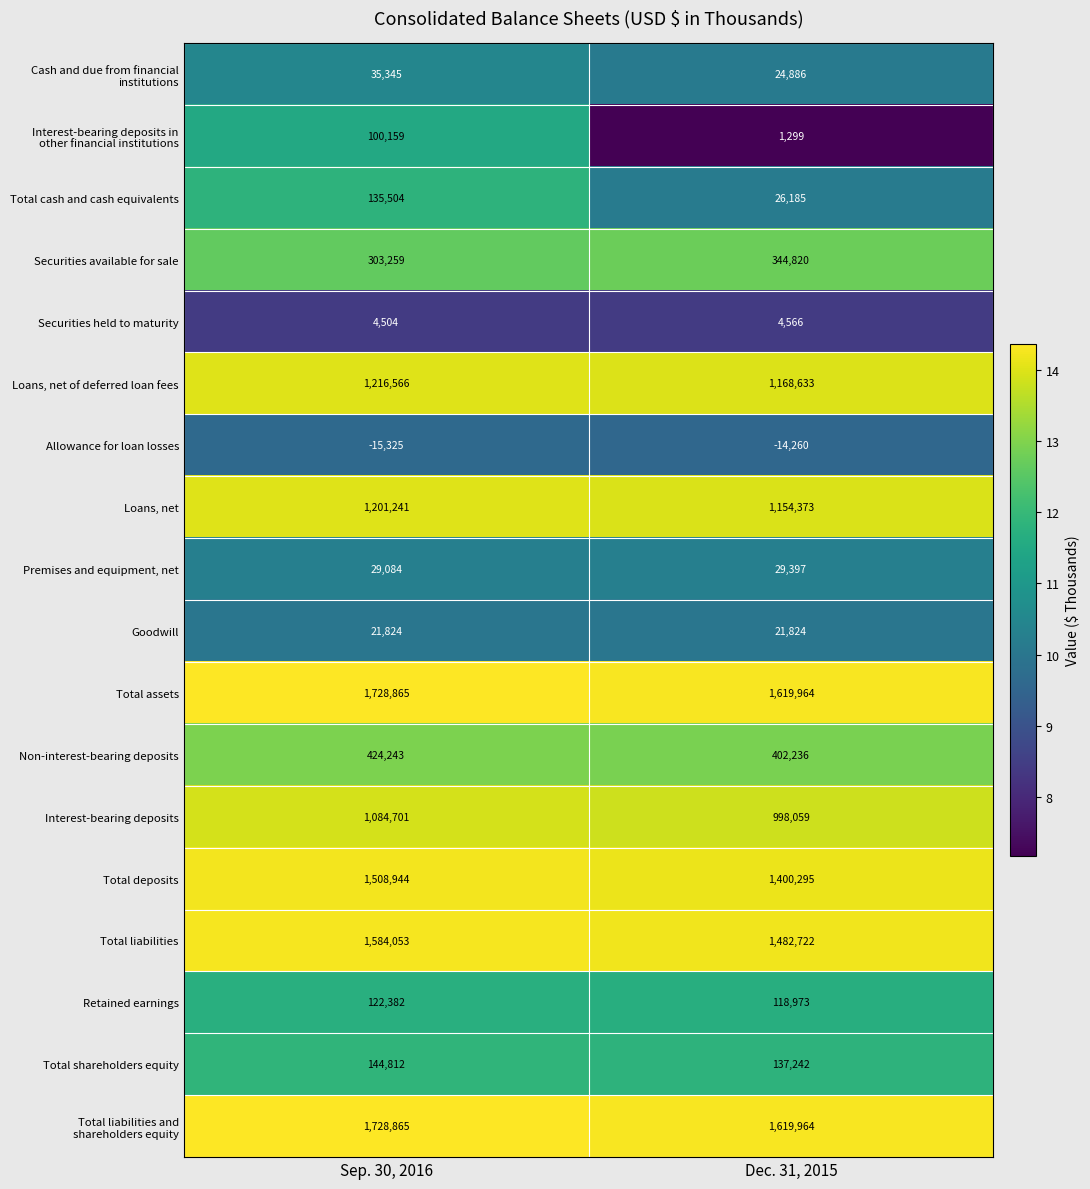

What is the smallest value displayed?

-15325